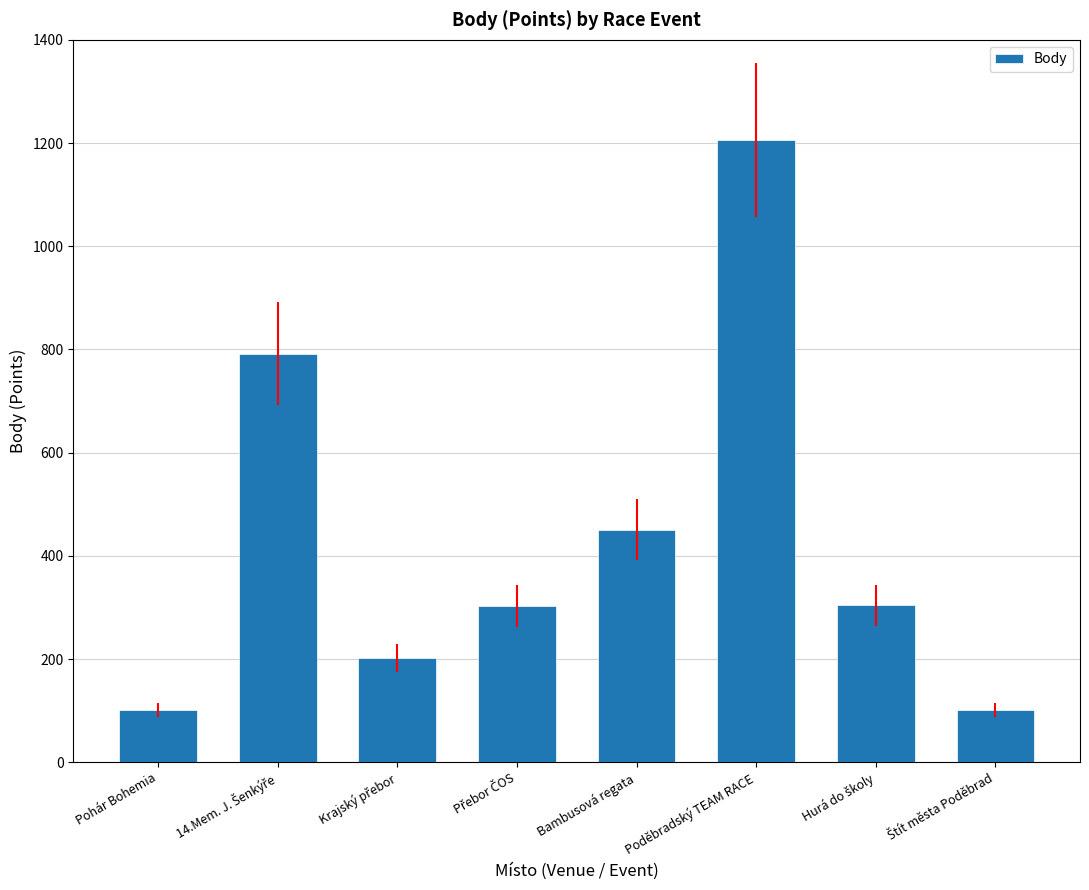

How many bars are there in total?

8